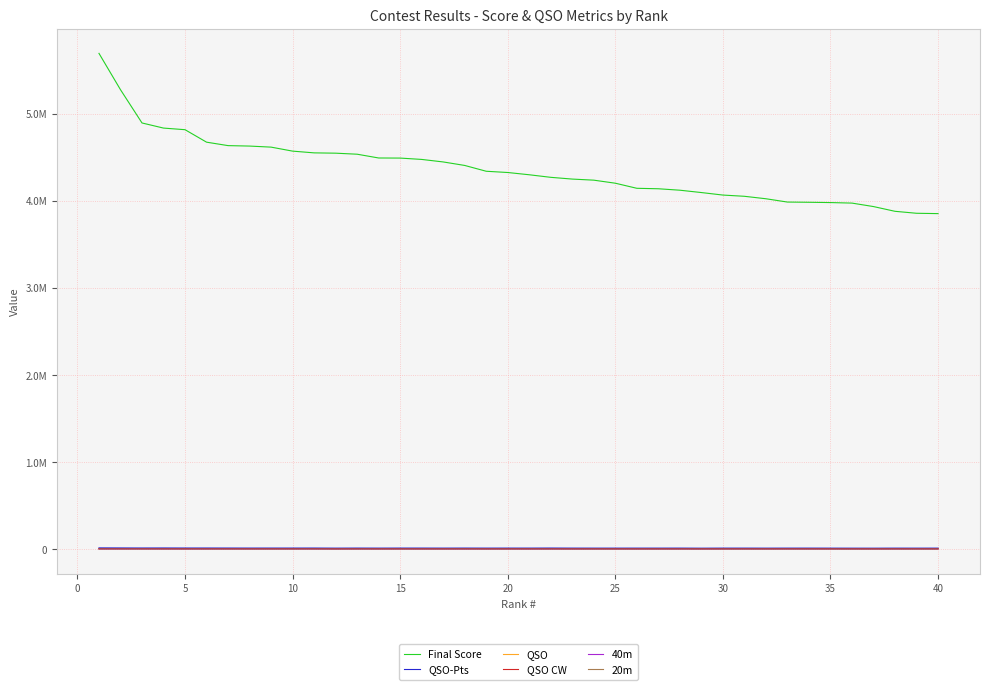

True or false: 40m and QSO cross at least once.

False